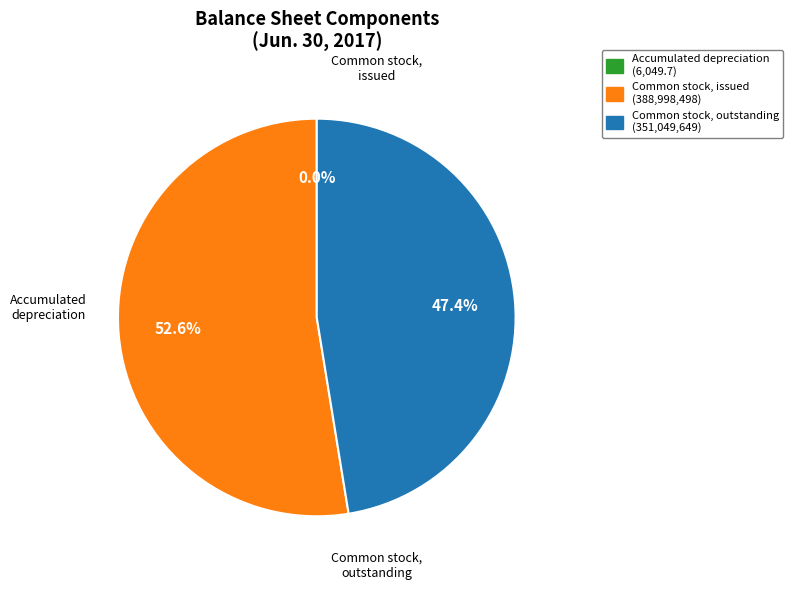

Is there a majority slice in this chart?

Yes